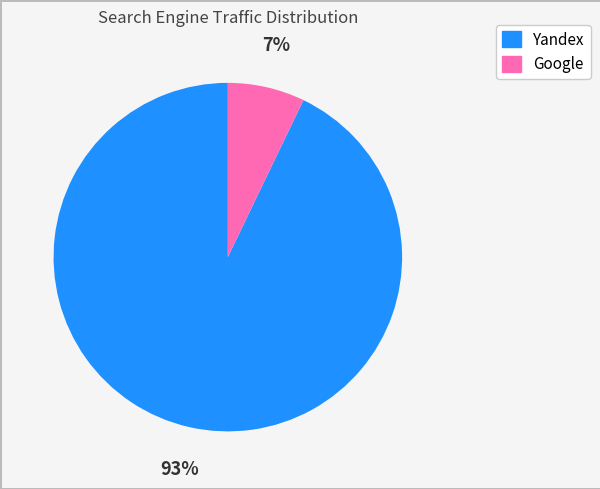

How many segments does this pie chart have?

2